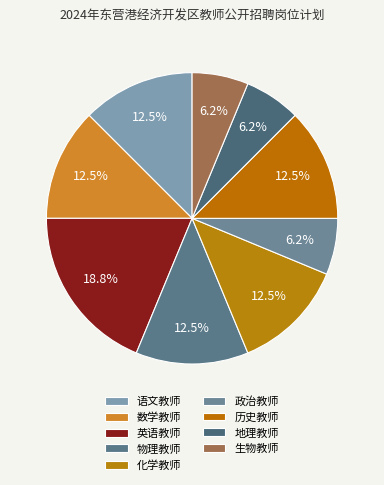

What percentage is the 政治教师 slice, to the nearest percent?

6%